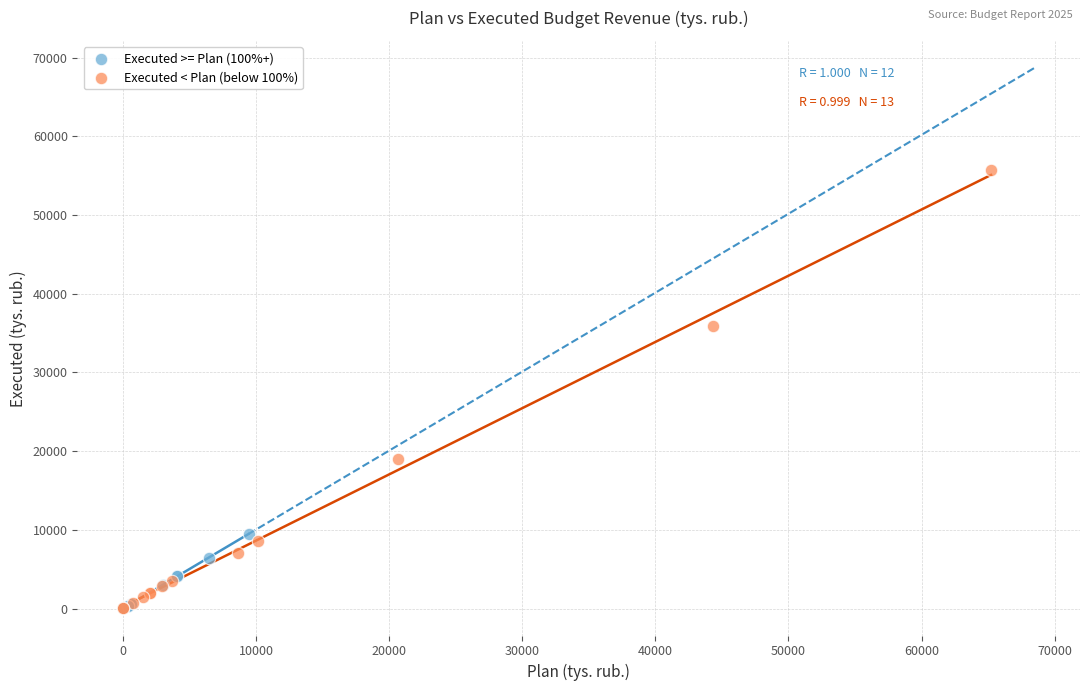

Which series reaches the maximum Y coordinate?

Executed < Plan (below 100%)